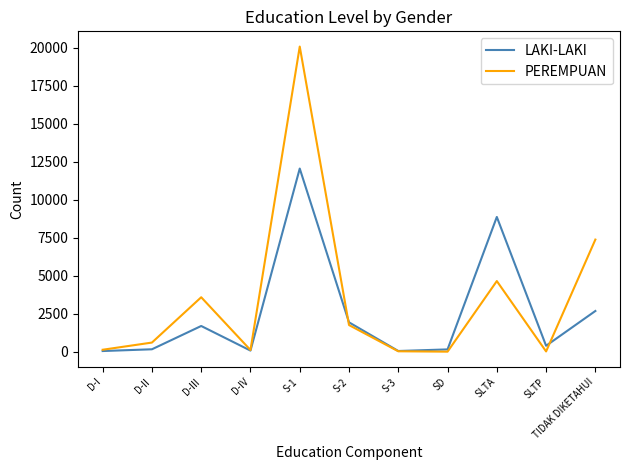

What position from the right is TIDAK DIKETAHUI?

1